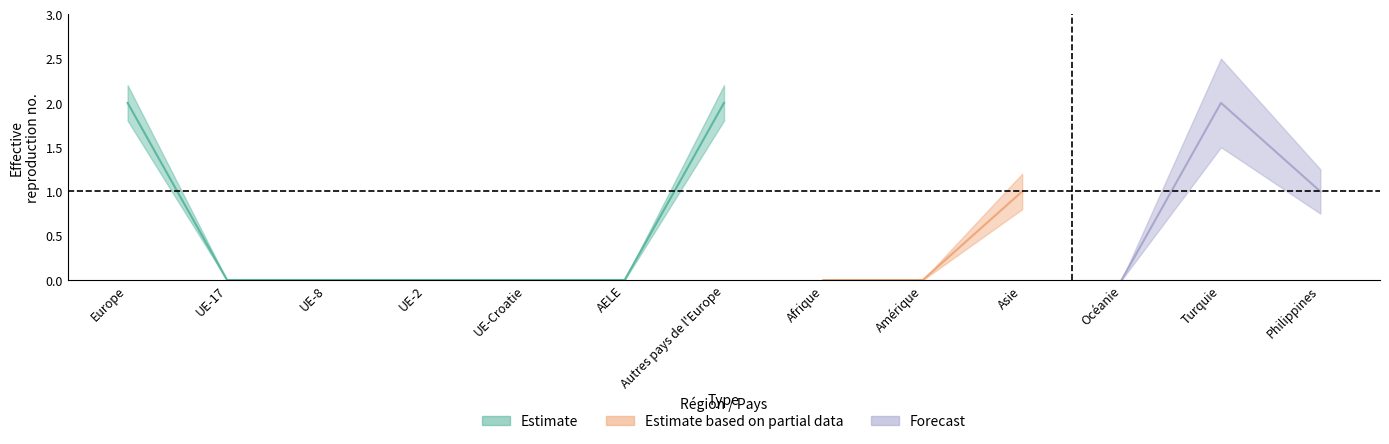

Is the value of Forecast at Autres pays de l'Europe greater than the value of Estimate based on partial data at Turquie?

No